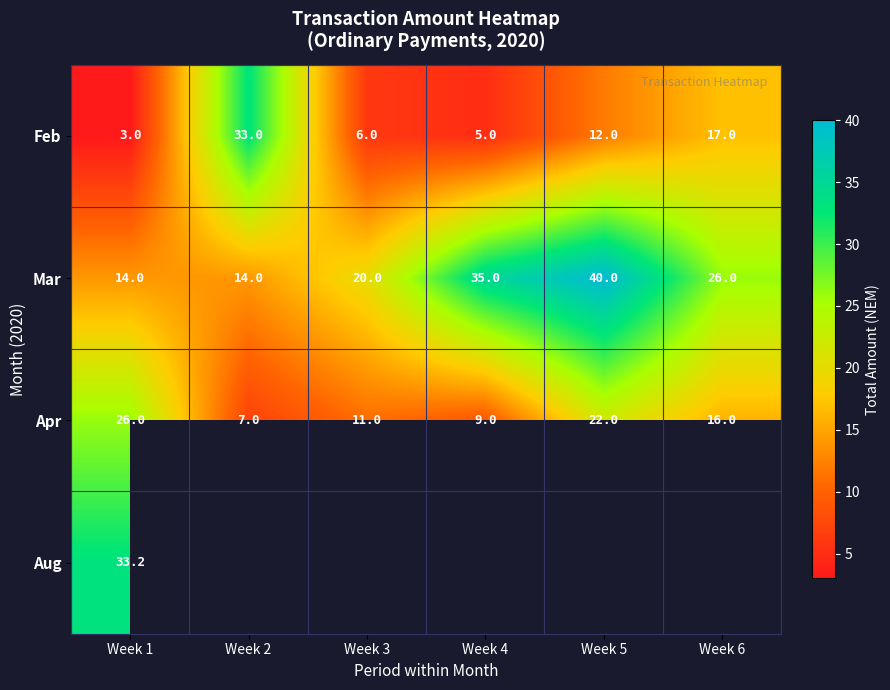

Is the value of Mar at Week 1 greater than the value of Apr at Week 3?

Yes